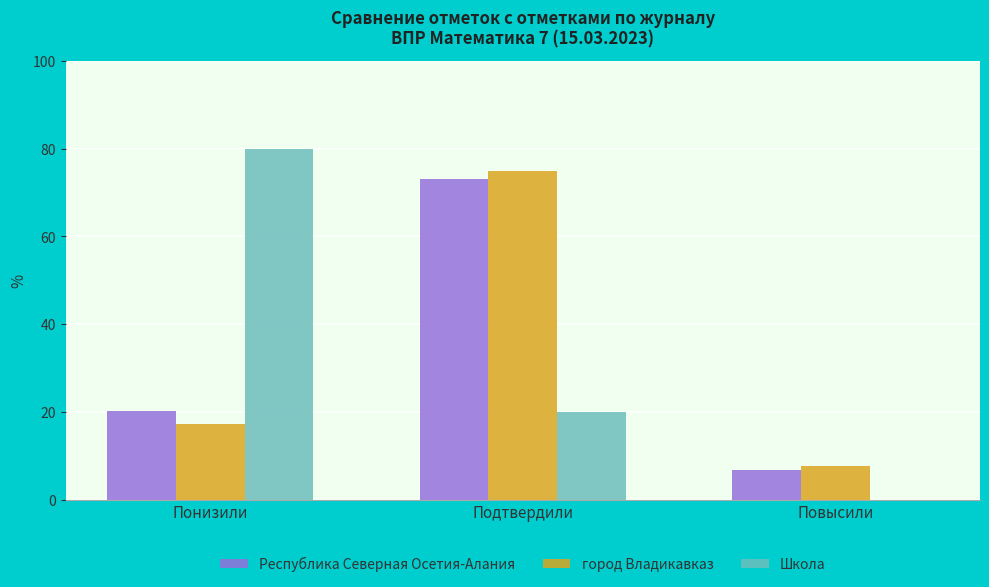

Reading left to right, transcribe all the data shown in this chart.

Республика Северная Осетия-Алания: 20.1	73.1	6.8
город Владикавказ: 17.2	75.0	7.8
Школа: 80.0	20.0	0.0